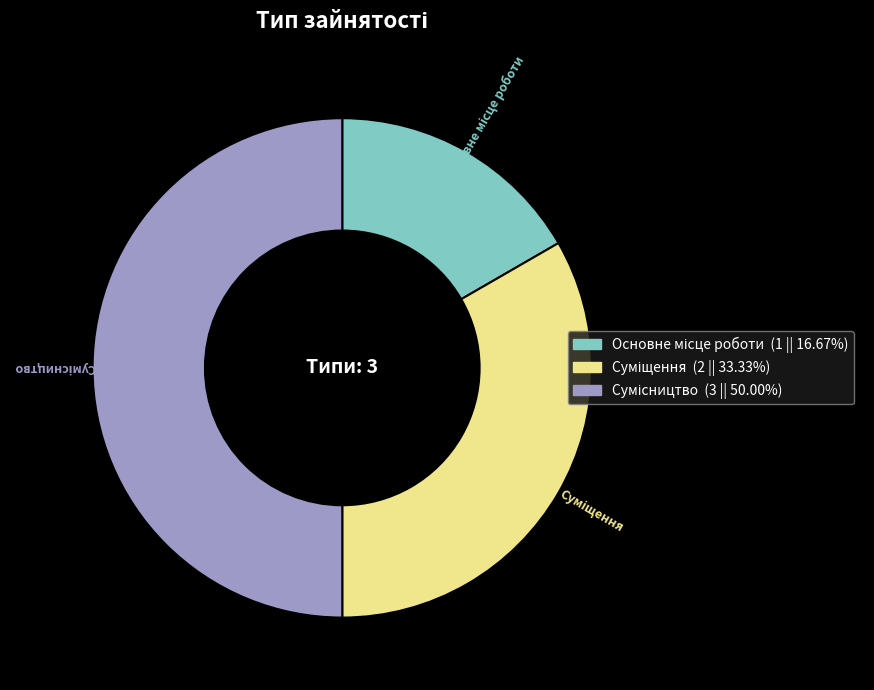

To the nearest percent, what is the difference between the largest and smallest slice percentages?

33%